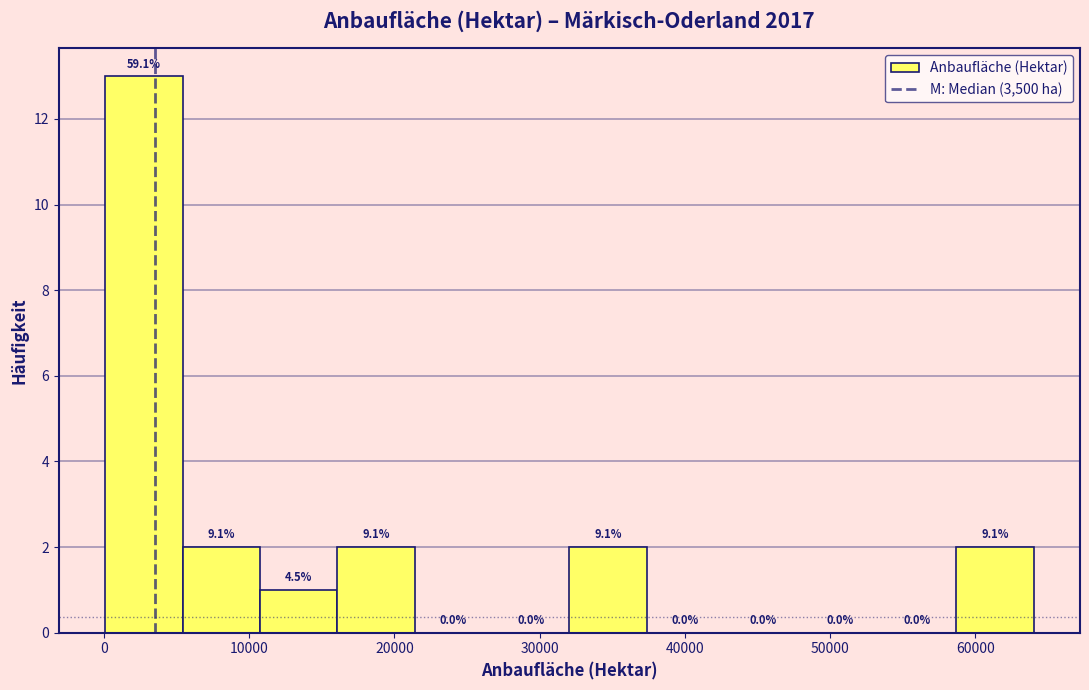

Which range on the x-axis has the tallest bar?

0 to 5000